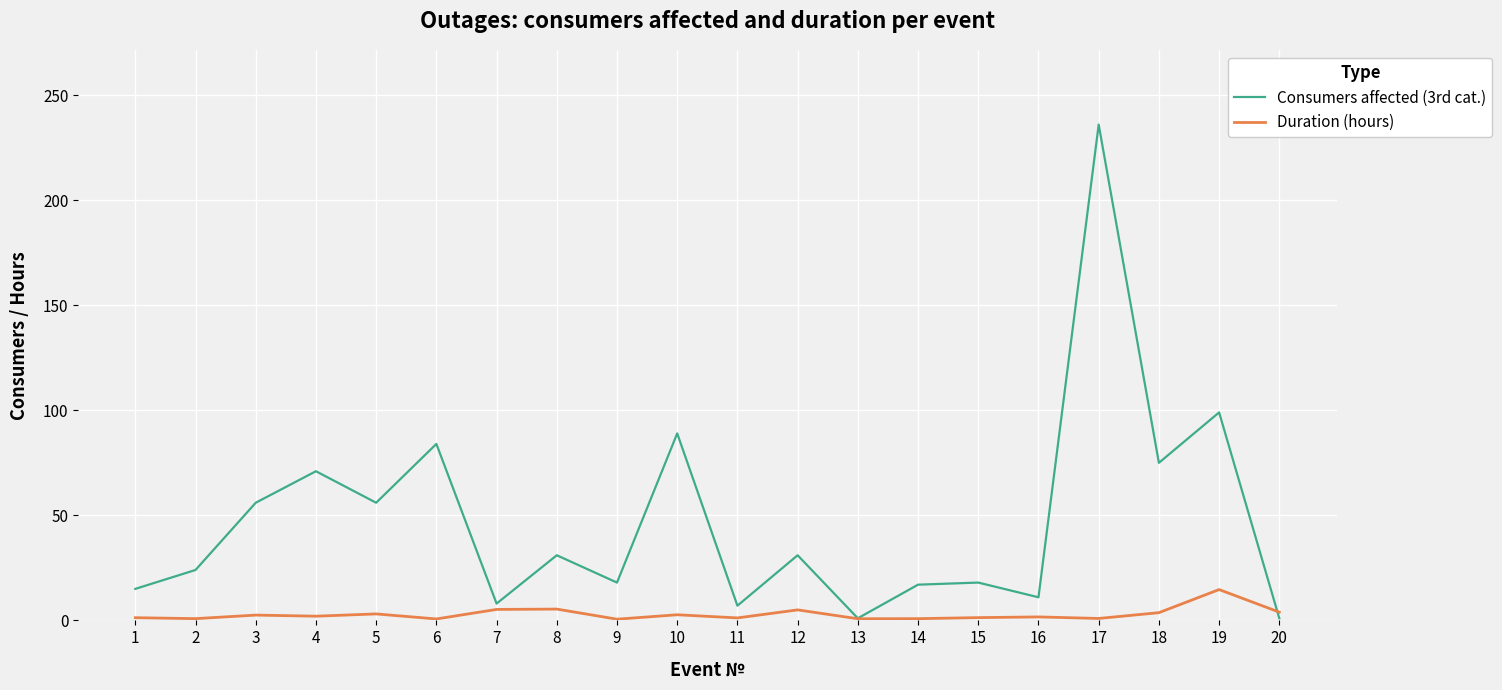

What value does the Consumers affected (3rd cat.) series have at 9?

18.0